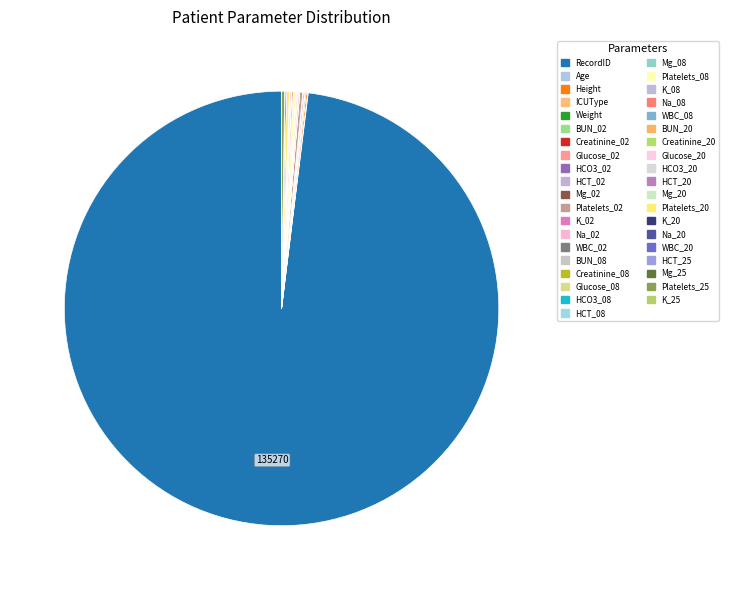

Is there a majority slice in this chart?

Yes